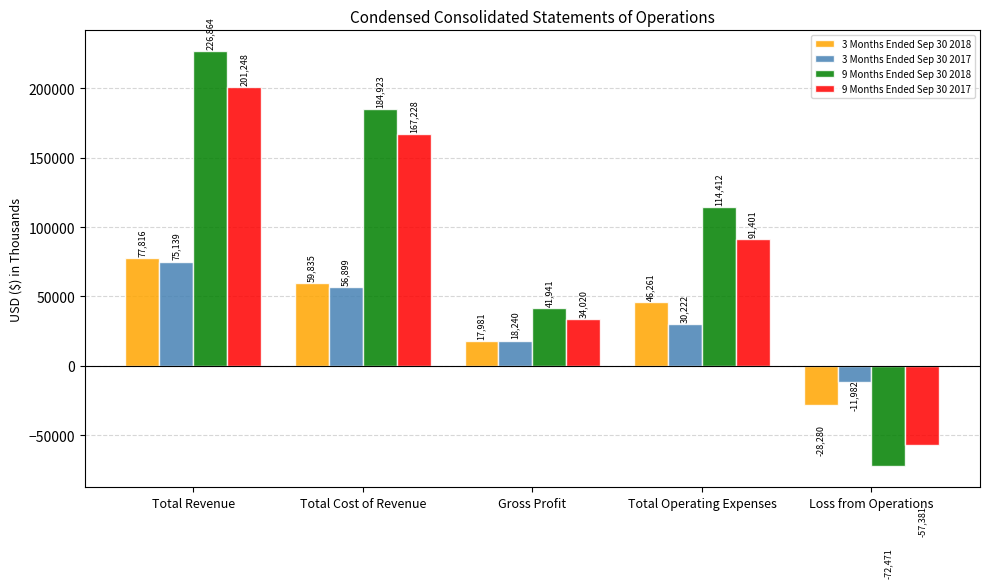

What is the value of the 3 Months Ended Sep 30 2018 bar at the 3rd from the left?

17981